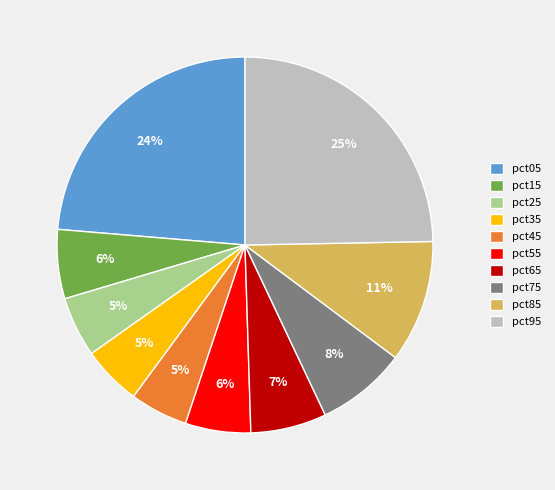

Which category has the biggest portion of the pie?

pct95